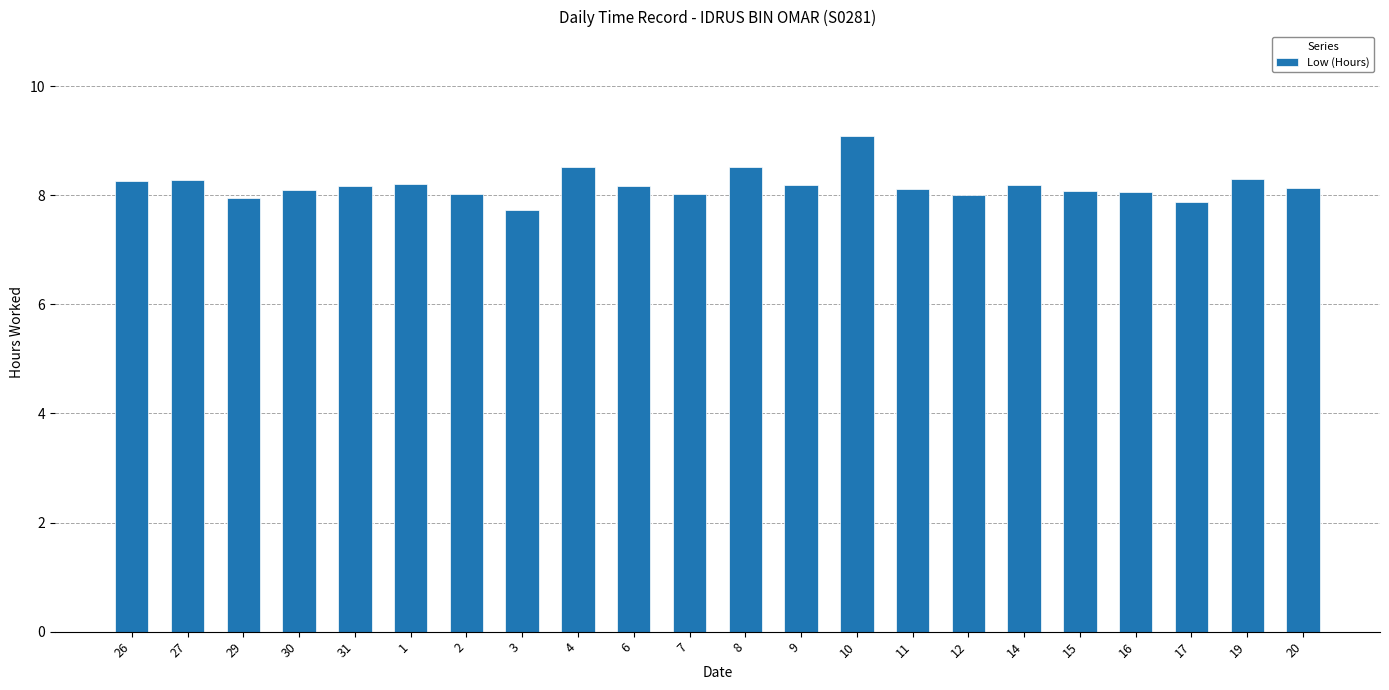

What is the average value?

8.2